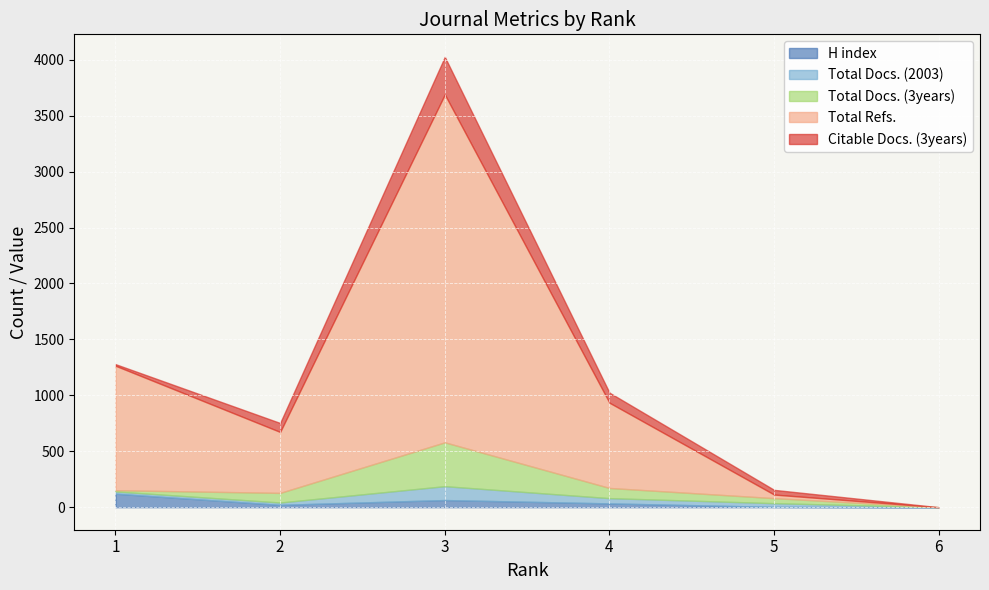

Which series has the largest total across all categories?

Total Refs.